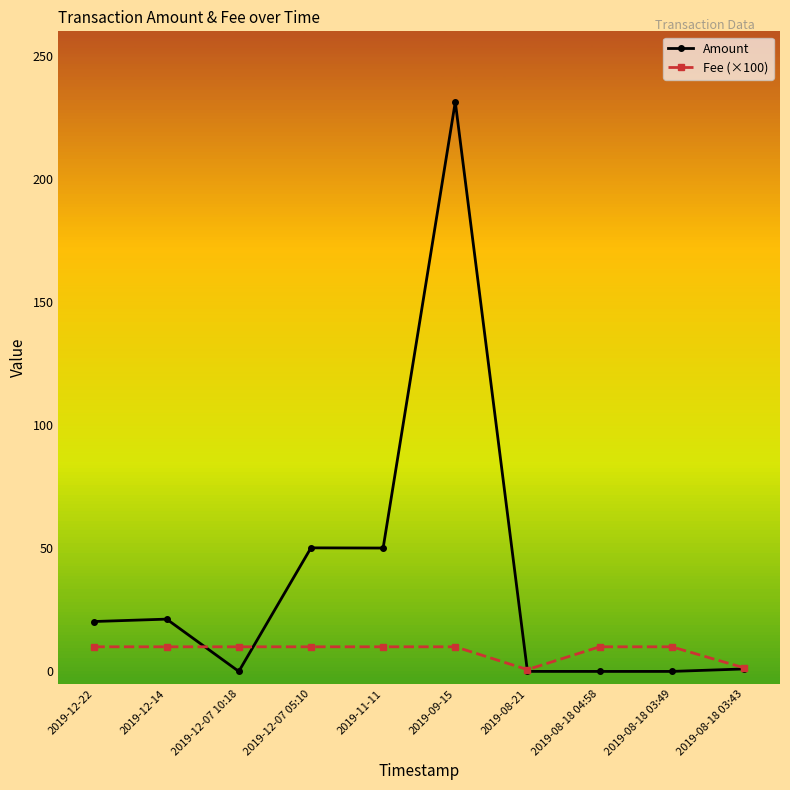

How many data points does each series have?

10